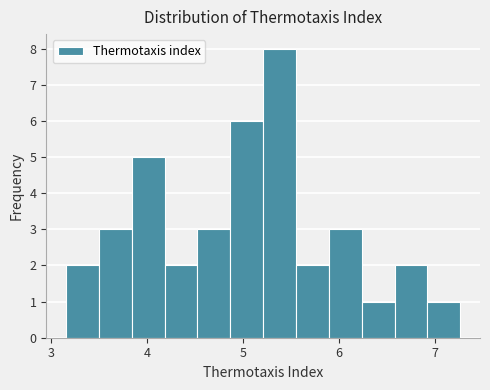

Around what value on the x-axis is the tallest bar? Give the approximate position of its centre, as read against the axis.

5.4